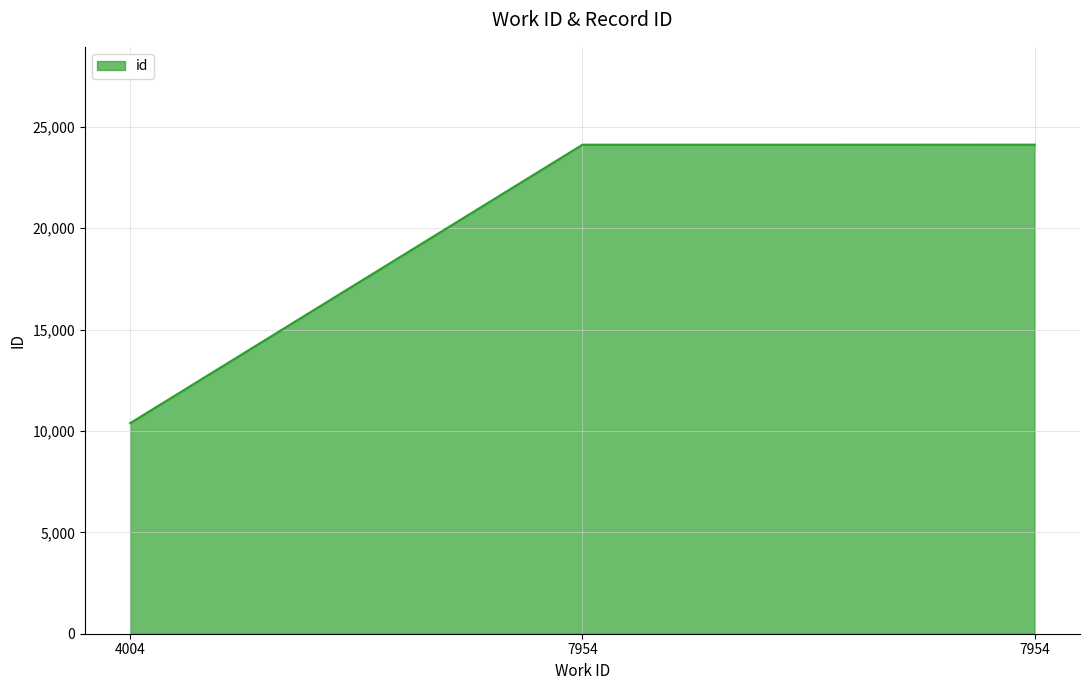

Is this an area chart (filled region under the line)?

Yes